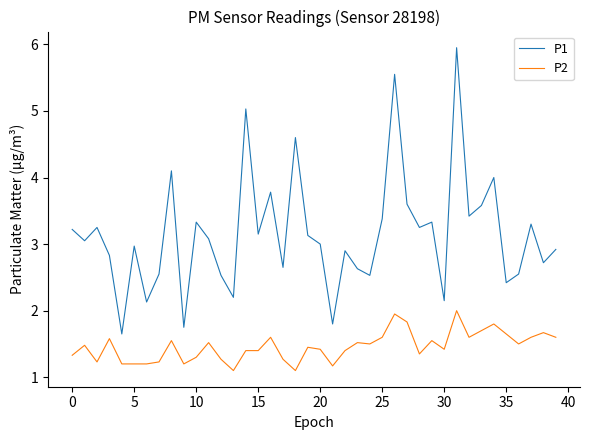

What is the difference between the maximum and minimum values in the P2 series?

0.9